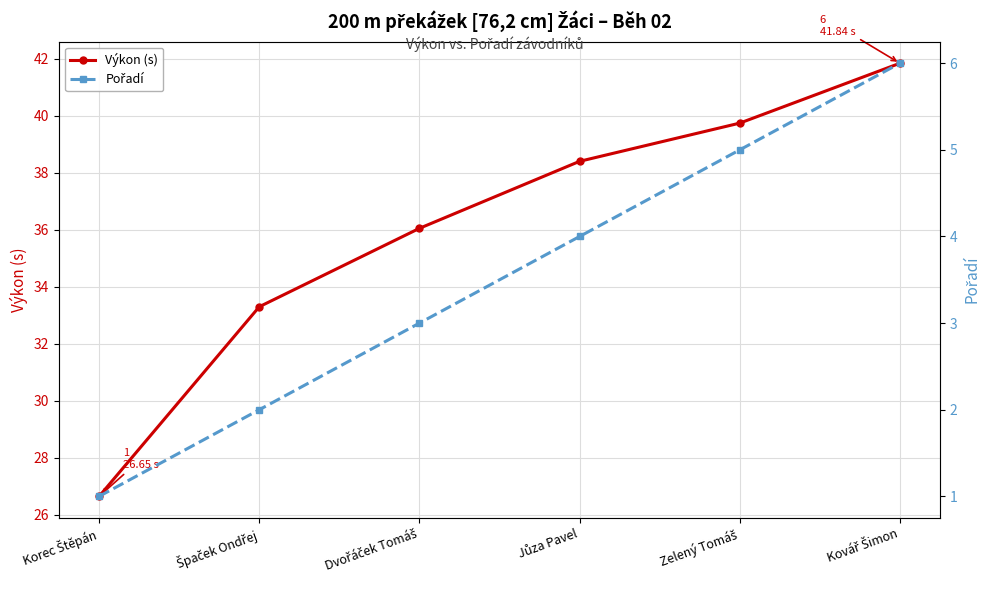

How many data points does each series have?

6